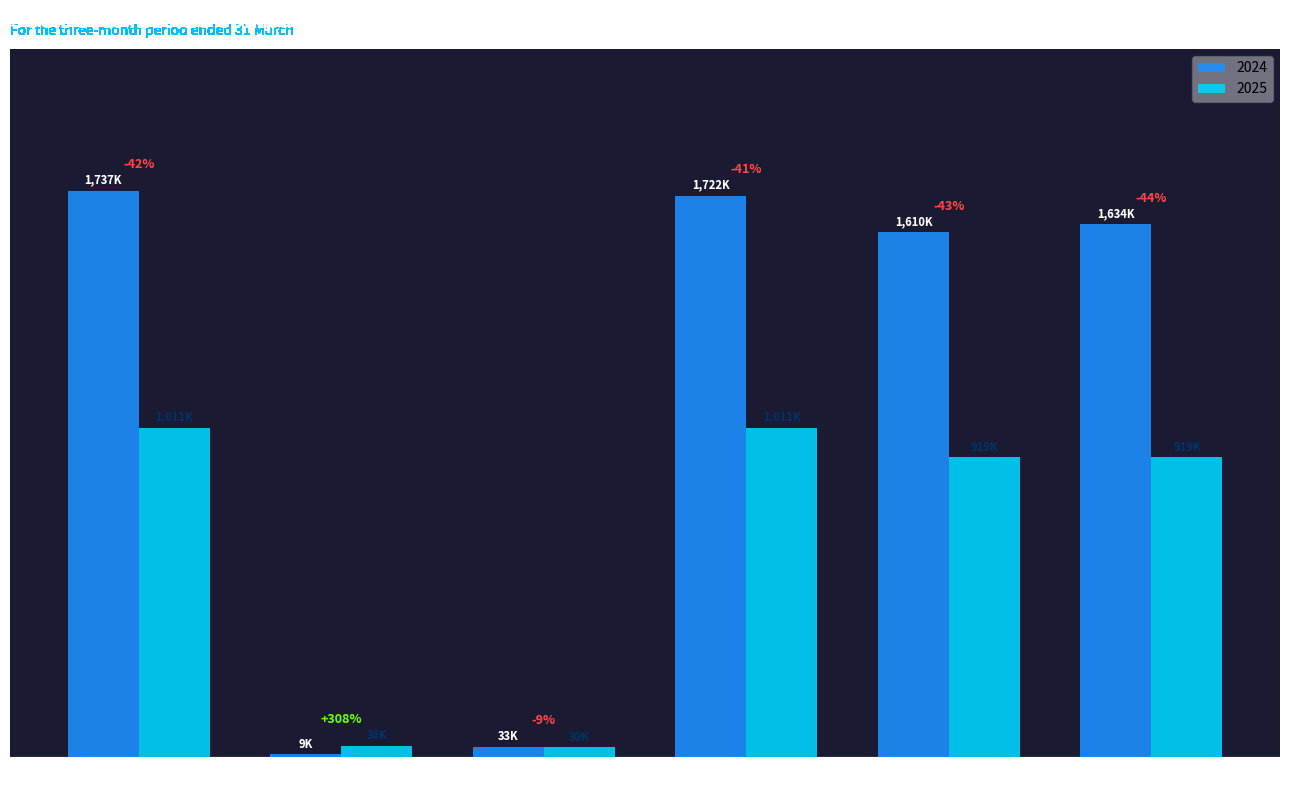

Are the bars grouped side by side (vs. stacked)?

Yes